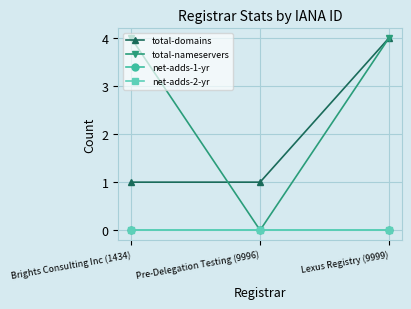

True or false: total-domains has a value of 6 at Lexus Registry (9999).

False